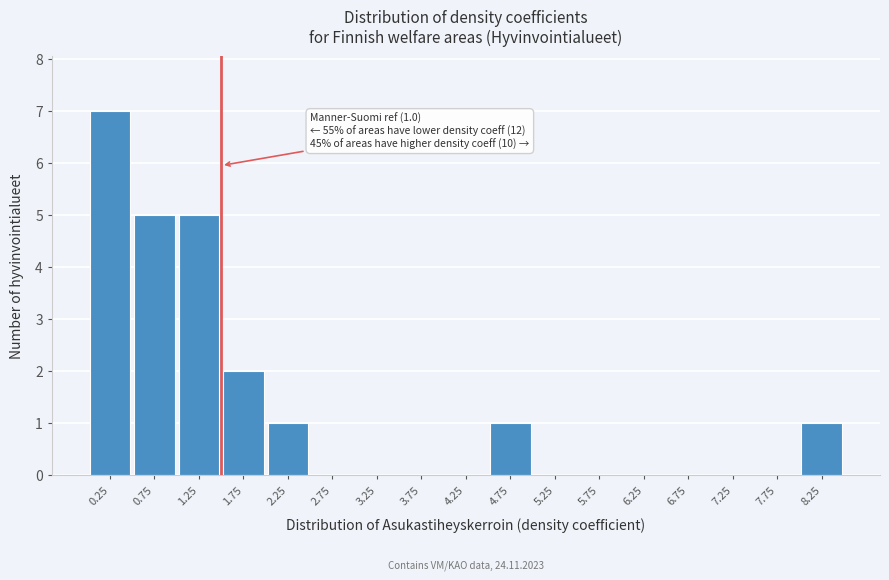

Reading right to left, transcribe all the data shown in this chart.

8.25=1	7.75=0	7.25=0	6.75=0	6.25=0	5.75=0	5.25=0	4.75=1	4.25=0	3.75=0	3.25=0	2.75=0	2.25=1	1.75=2	1.25=5	0.75=5	0.25=7